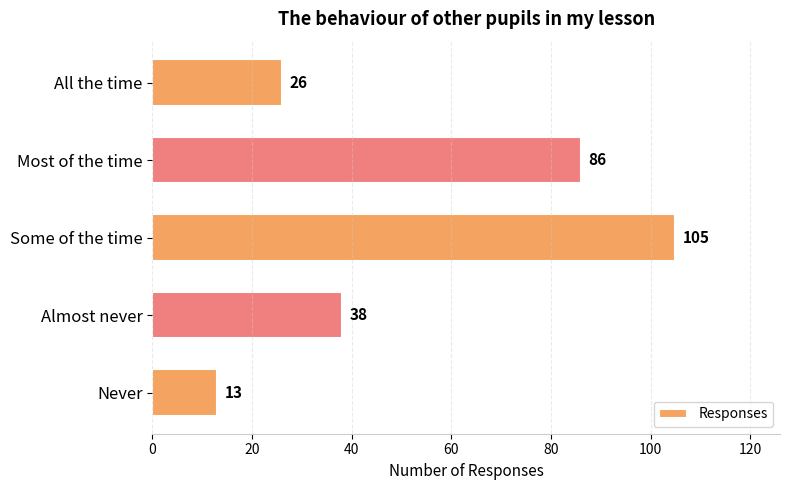

Reading top to bottom, transcribe all the data shown in this chart.

All the time=26	Most of the time=86	Some of the time=105	Almost never=38	Never=13